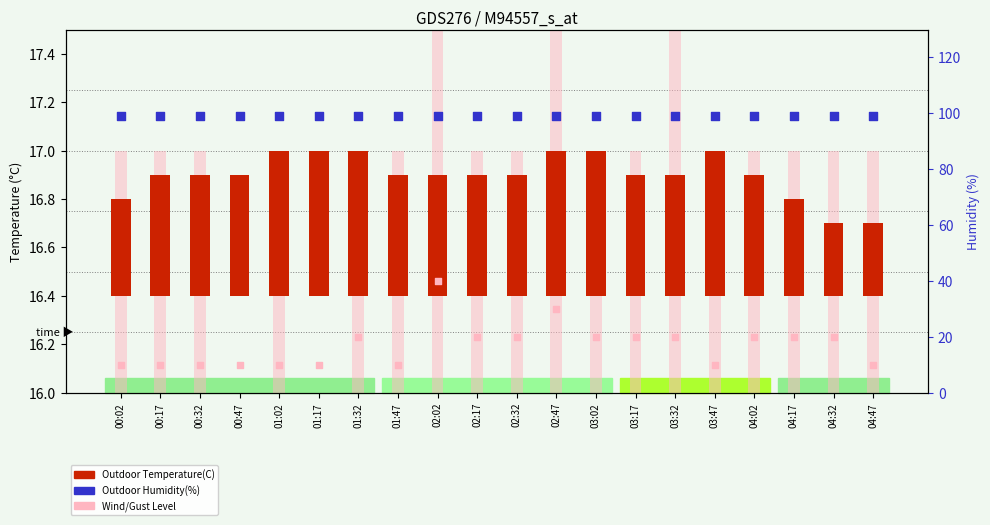

Which series reaches the minimum Y coordinate?

Wind Level(bft)